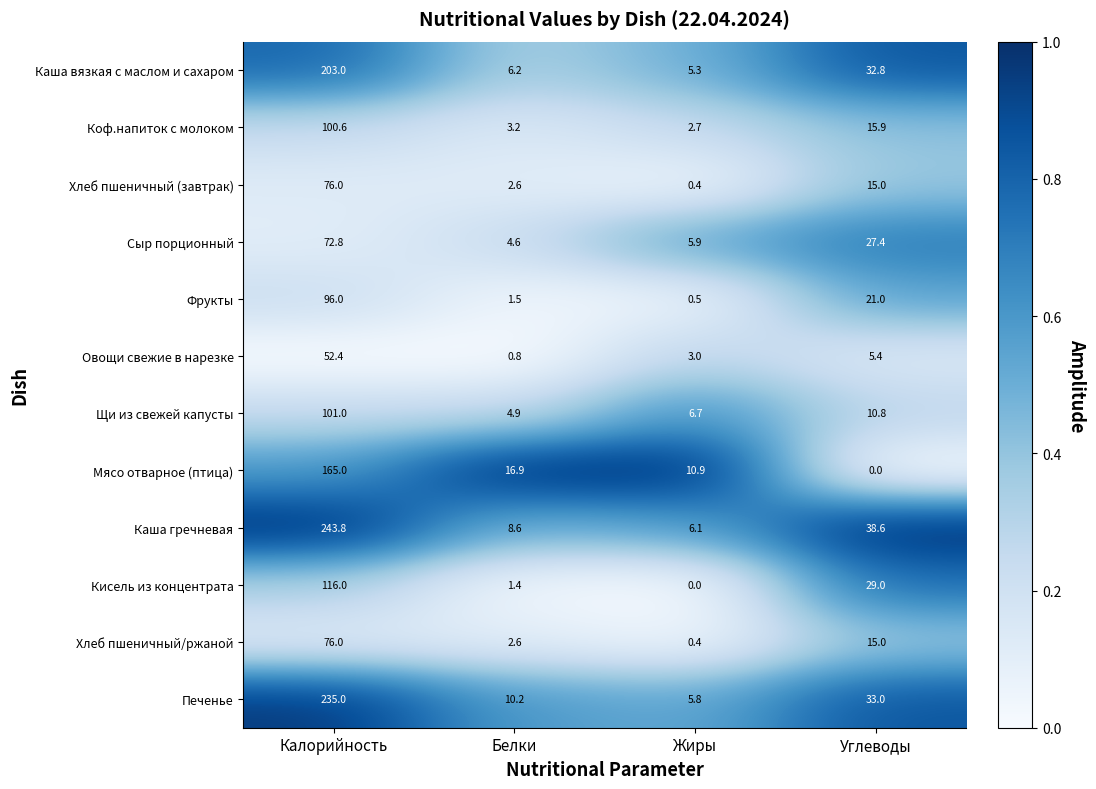

At which label is Коф.напиток с молоком closest to 51?

Углеводы